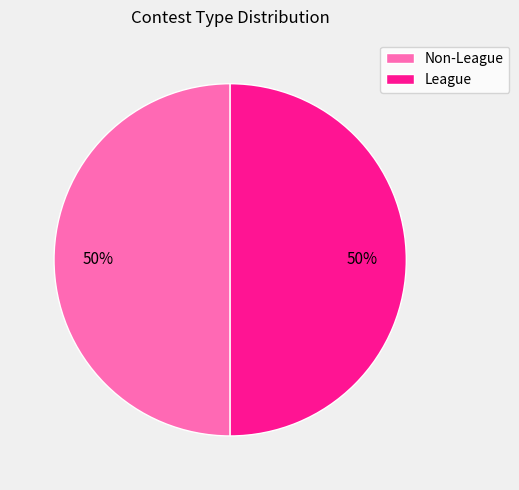

To the nearest percent, what percentage of the pie is League?

50%